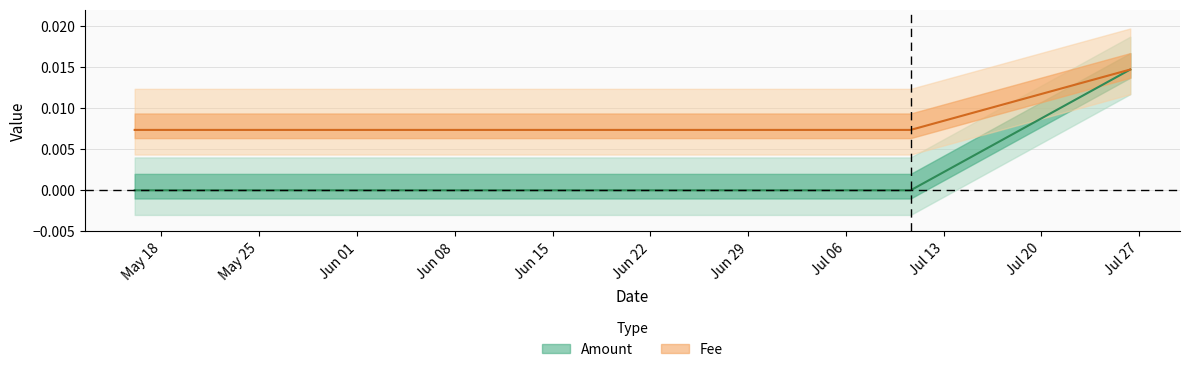

Is the value of Fee at 2021-05-16 02:06:08 greater than the value of Amount at 2021-07-26 08:35:55?

No